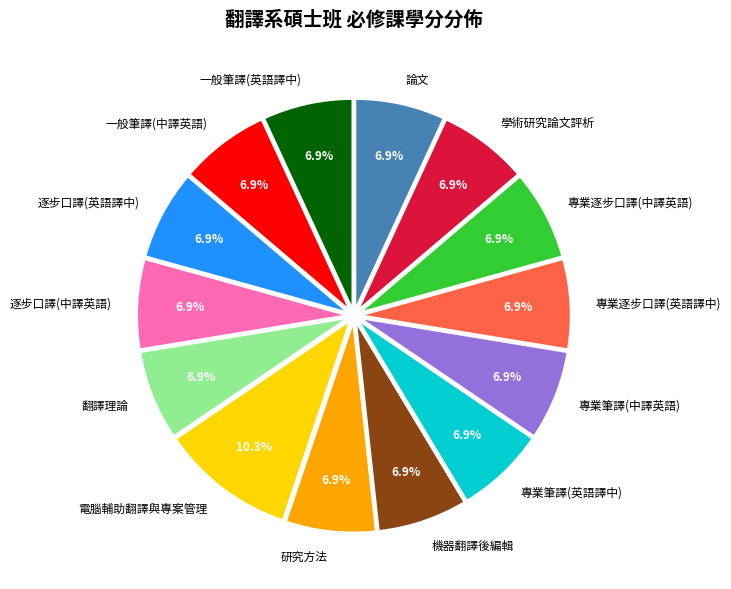

Which category has the biggest portion of the pie?

電腦輔助翻譯與專案管理